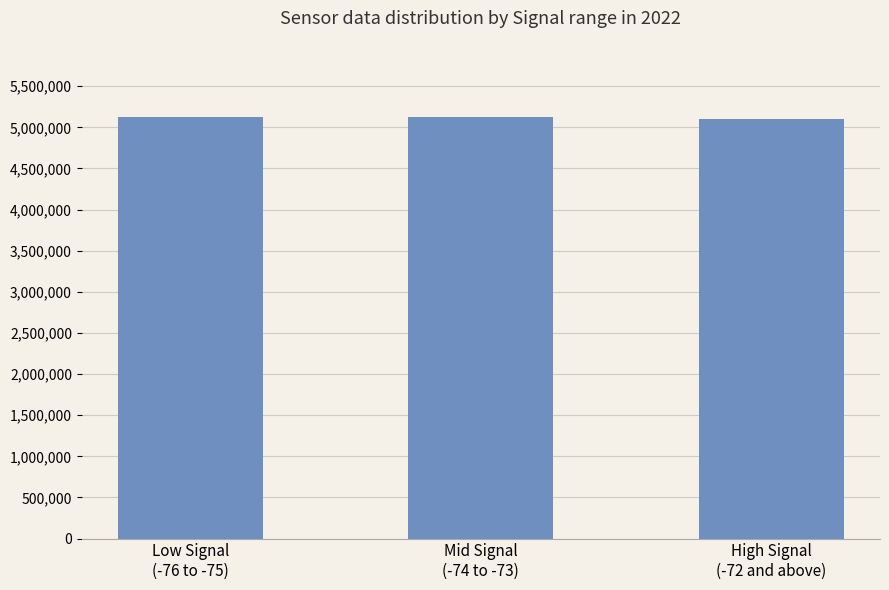

What is the difference between the maximum and second lowest values?

7937